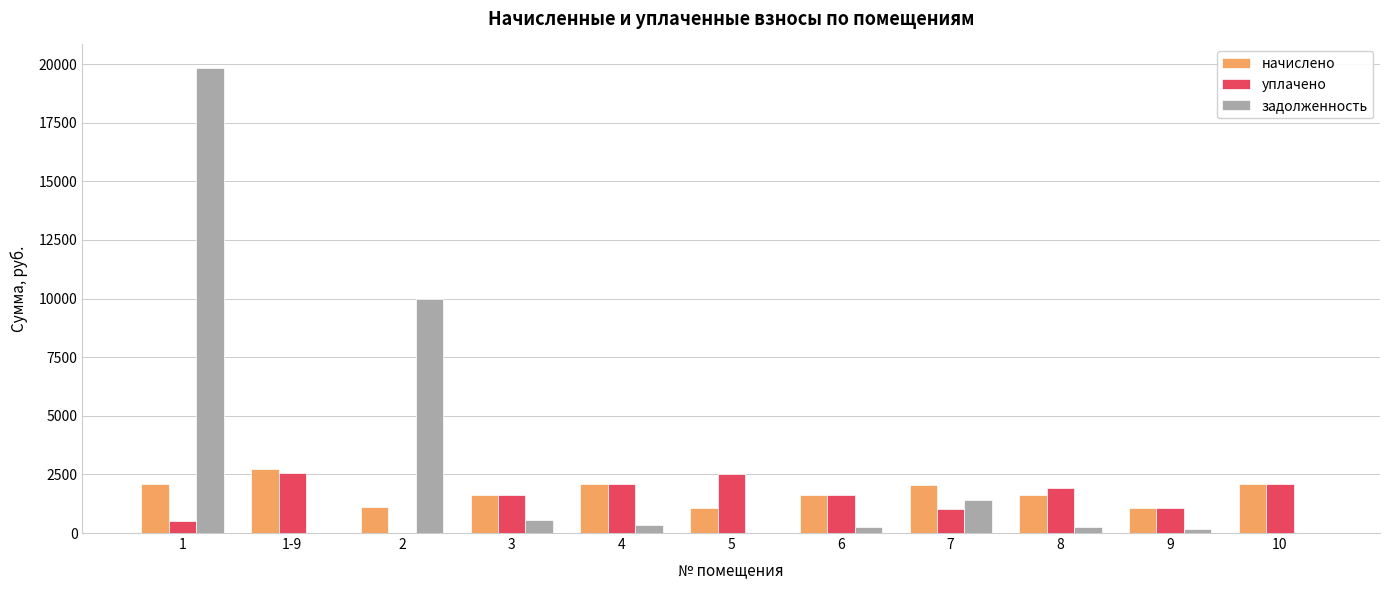

At which category does the chart reach its peak across all series?

1